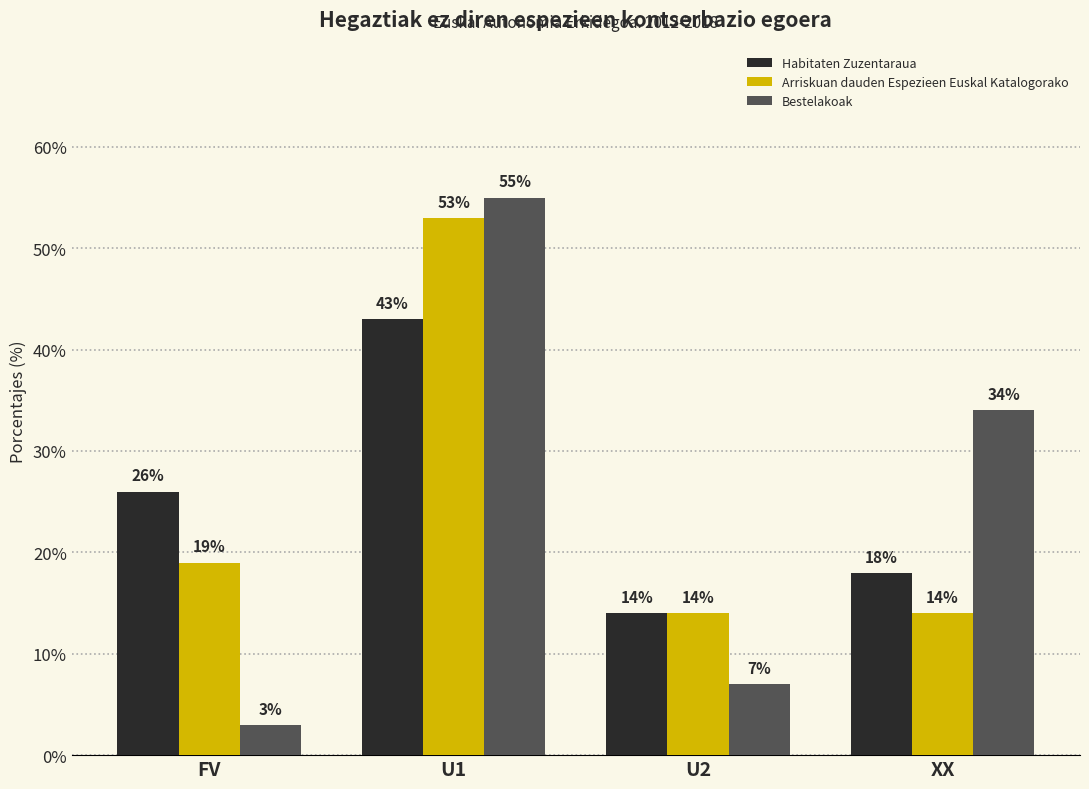

Reading left to right, transcribe all the data shown in this chart.

Habitaten Zuzentaraua: FV=26	U1=43	U2=14	XX=18
Arriskuan dauden Espezieen Euskal Katalogorako: FV=19	U1=53	U2=14	XX=14
Bestelakoak: FV=3	U1=55	U2=7	XX=34